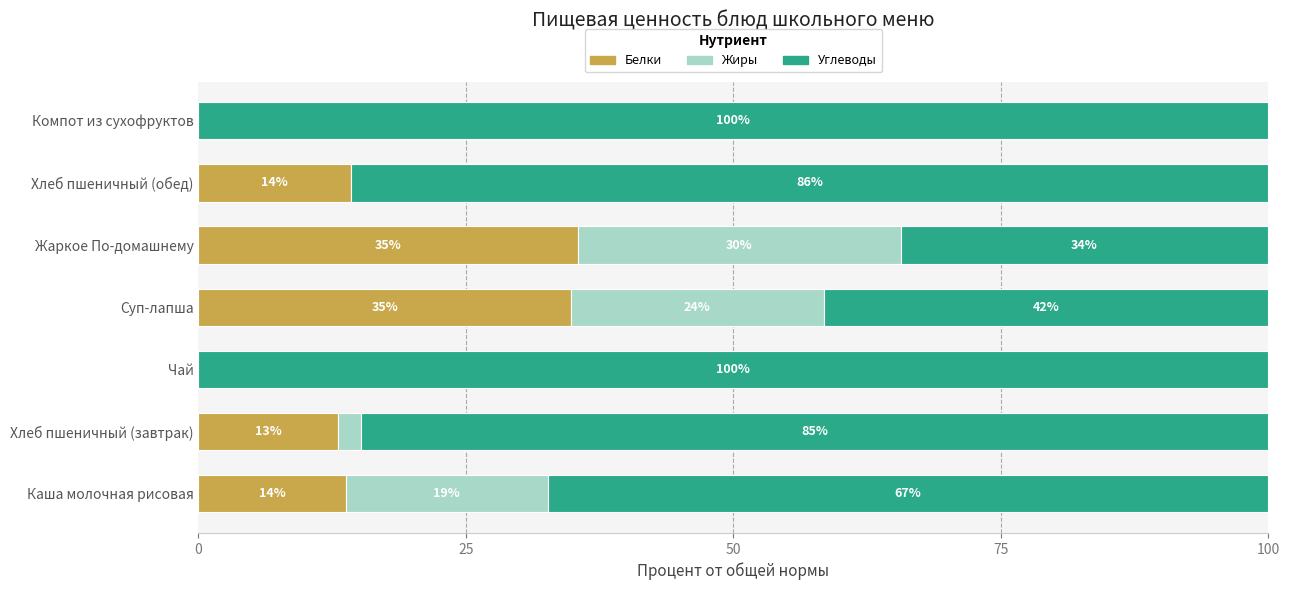

What is the difference between the second highest and second lowest values in the Белки series?

34.8